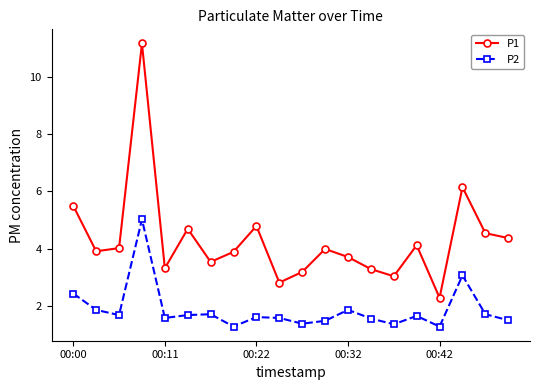

In P2, how many points are lower than both neighbors (excluding endpoints)?

6